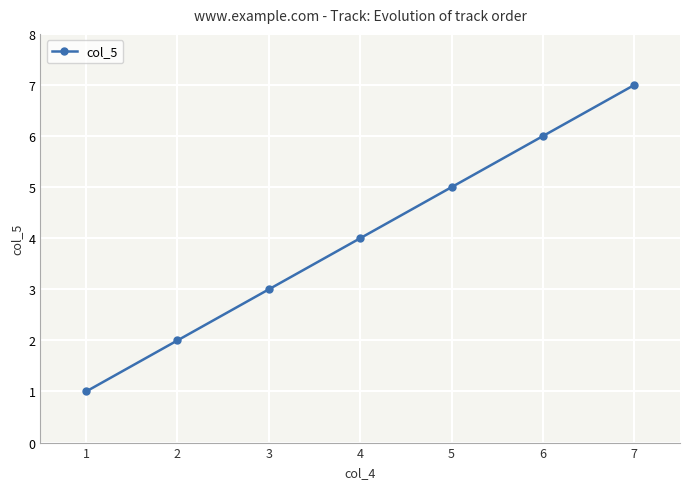

Reading left to right, list all the values displayed in this chart.

1=1	2=2	3=3	4=4	5=5	6=6	7=7